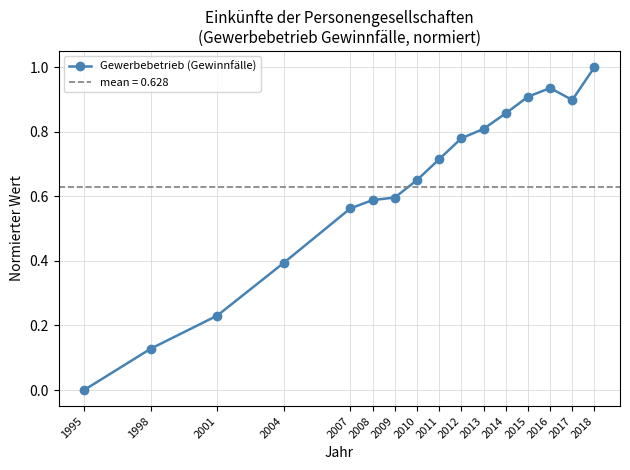

What is the value of the 16th point from the left?

1.0